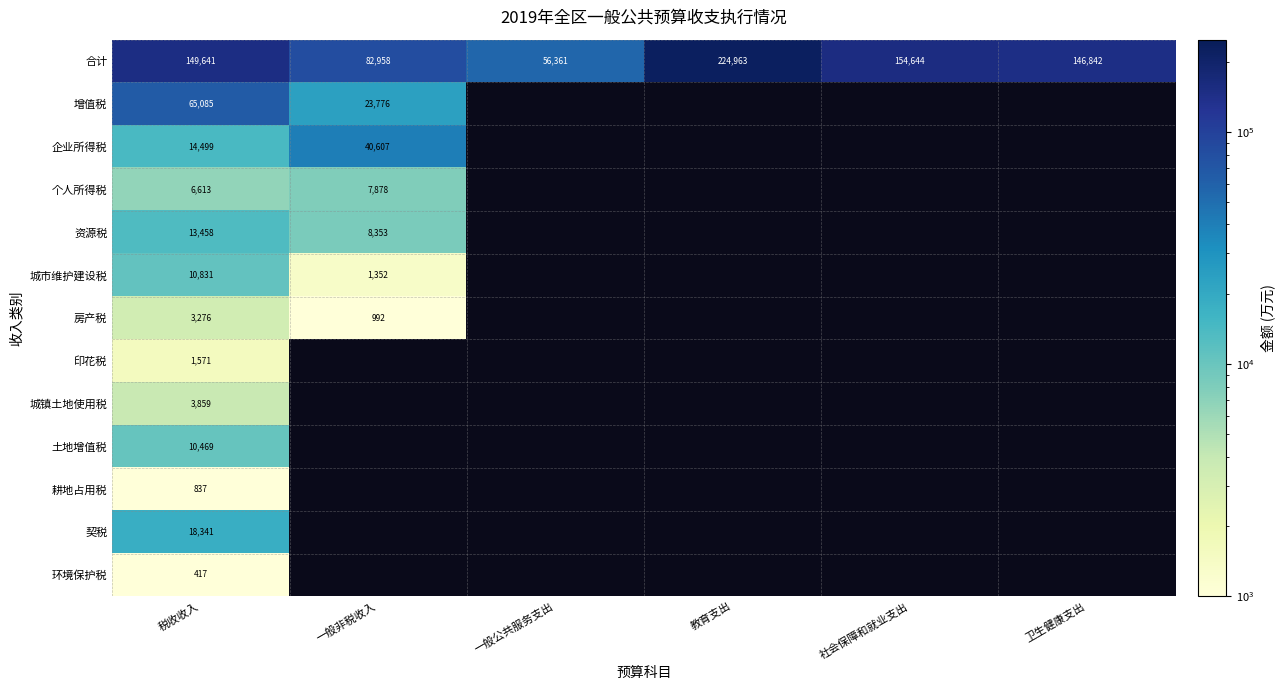

What is the maximum value shown in the chart?

224963.0